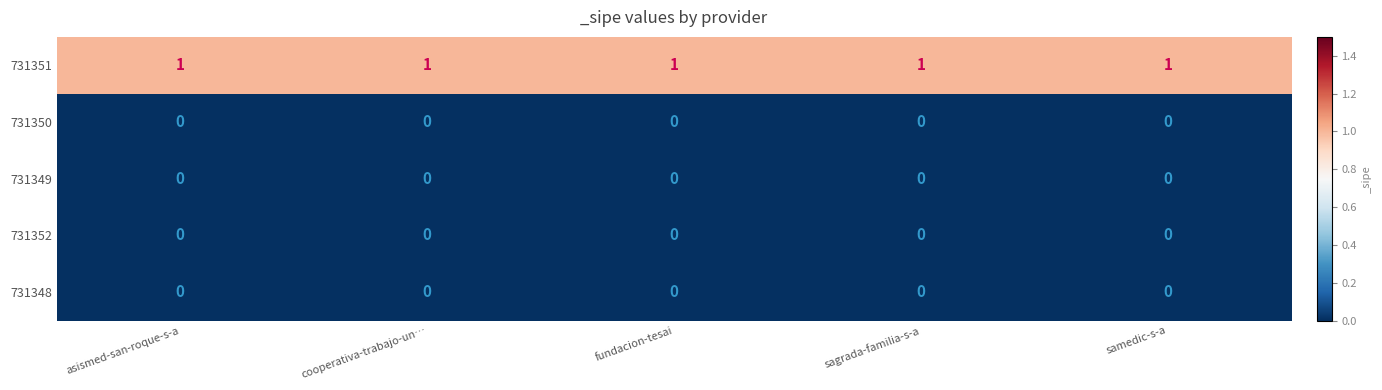

The 731349 series shows 0 at cooperativa-trabajo-un…. True or false?

True